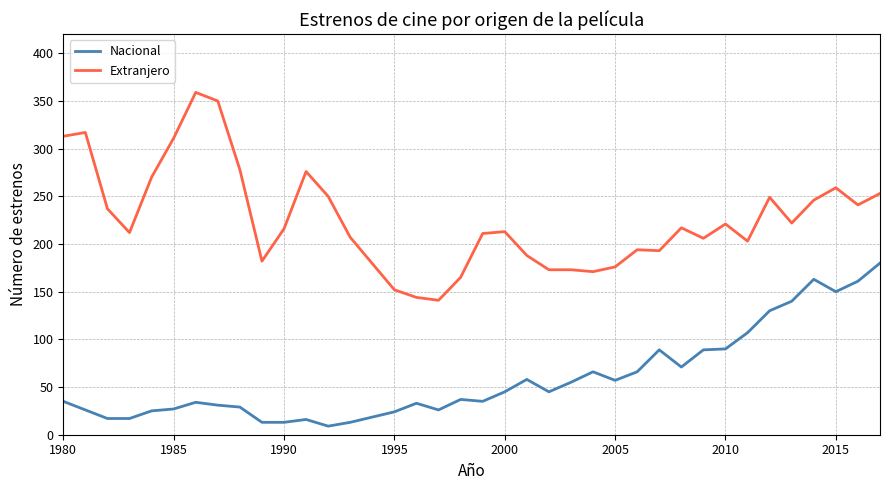

Rank the series by their average value, from highest to lowest.

Extranjero, Nacional